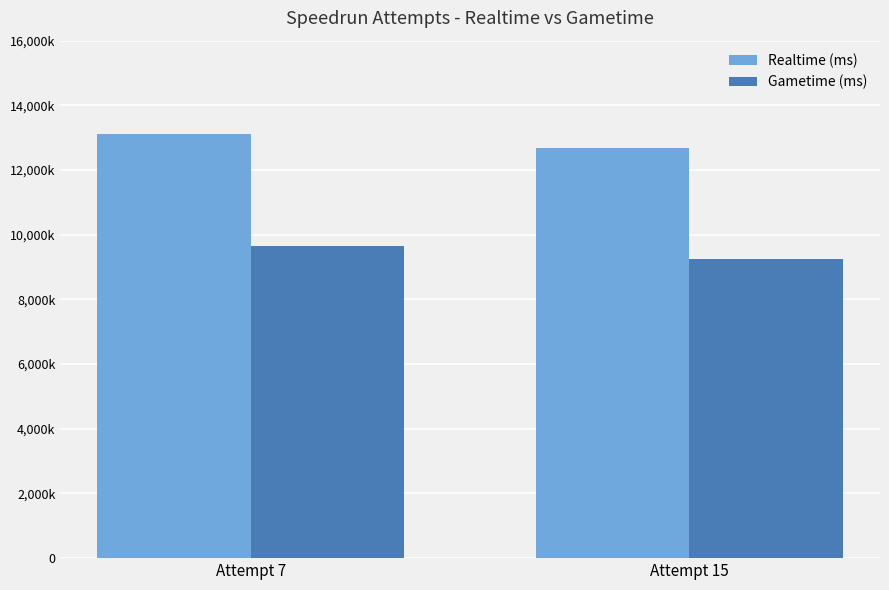

Does the chart contain any negative values?

No